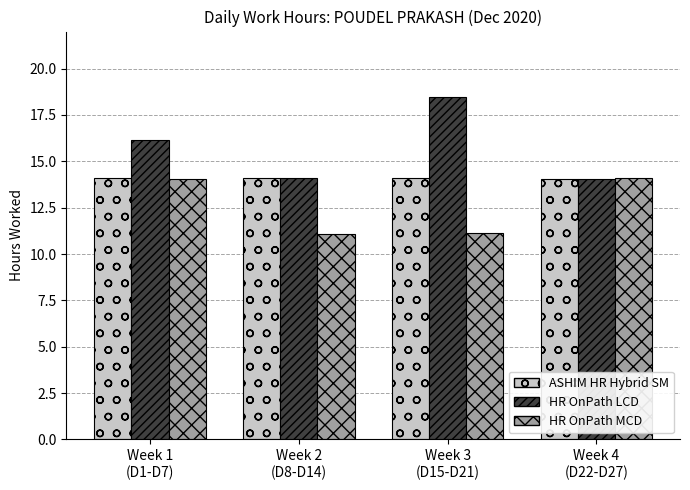

What are all the series names shown in the legend?

ASHIM HR Hybrid SM, HR OnPath LCD, HR OnPath MCD